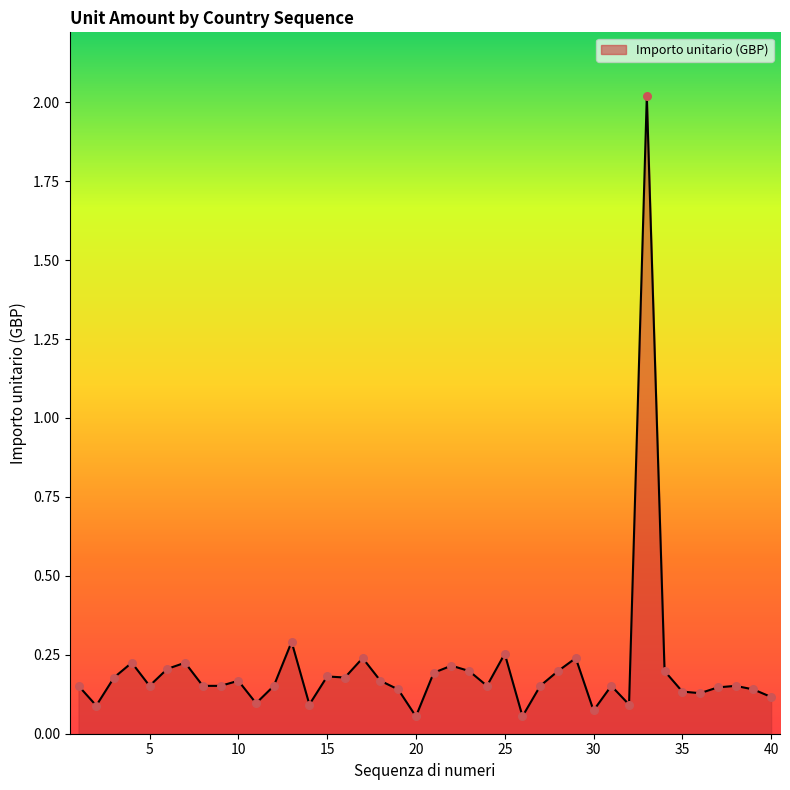

What is the greatest value displayed?

2.0